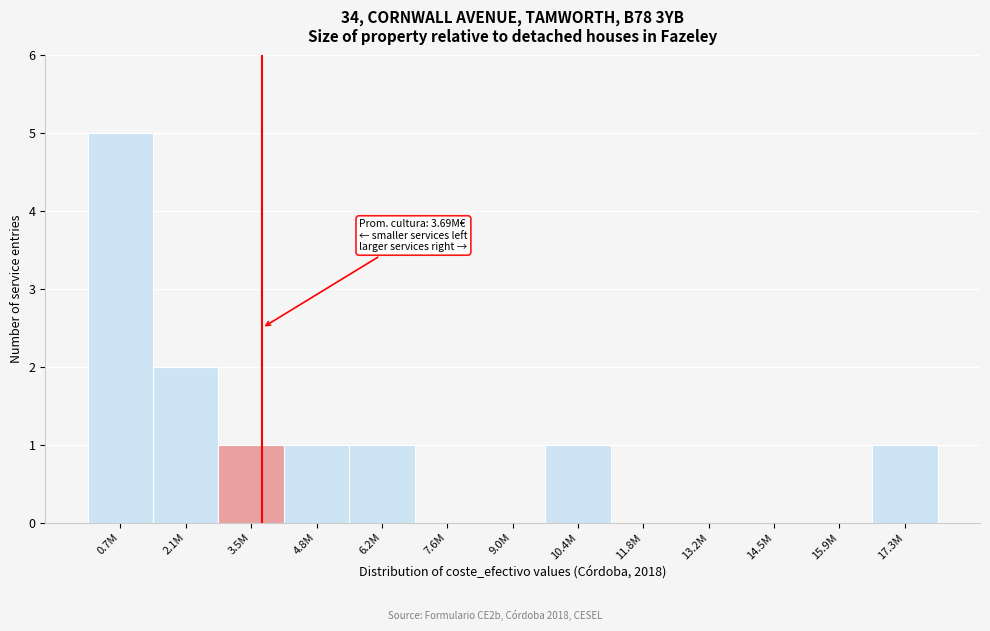

Reading left to right, extract all data points from this chart.

0.7M=5	2.1M=2	3.5M=1	4.8M=1	6.2M=1	7.6M=0	9.0M=0	10.4M=1	11.8M=0	13.2M=0	14.5M=0	15.9M=0	17.3M=1